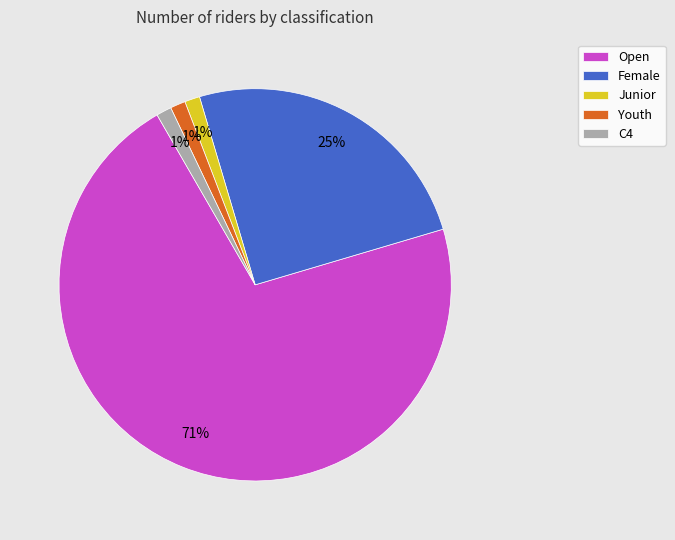

True or false: C4 accounts for 9% of the total.

False